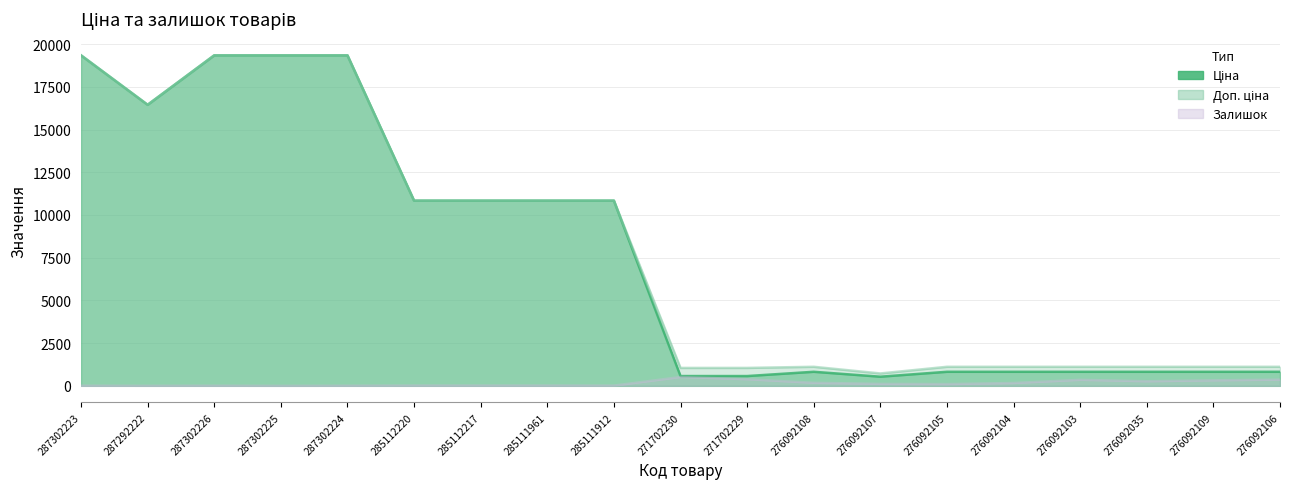

Which series changed the most between 287302224 and 276092108?

Ціна